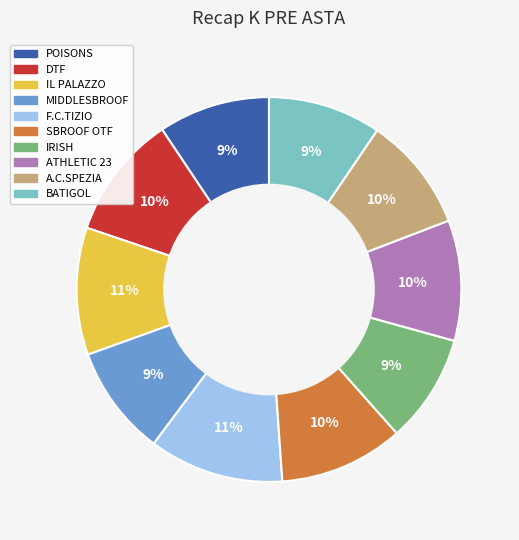

Is ATHLETIC 23 the majority of the pie?

No